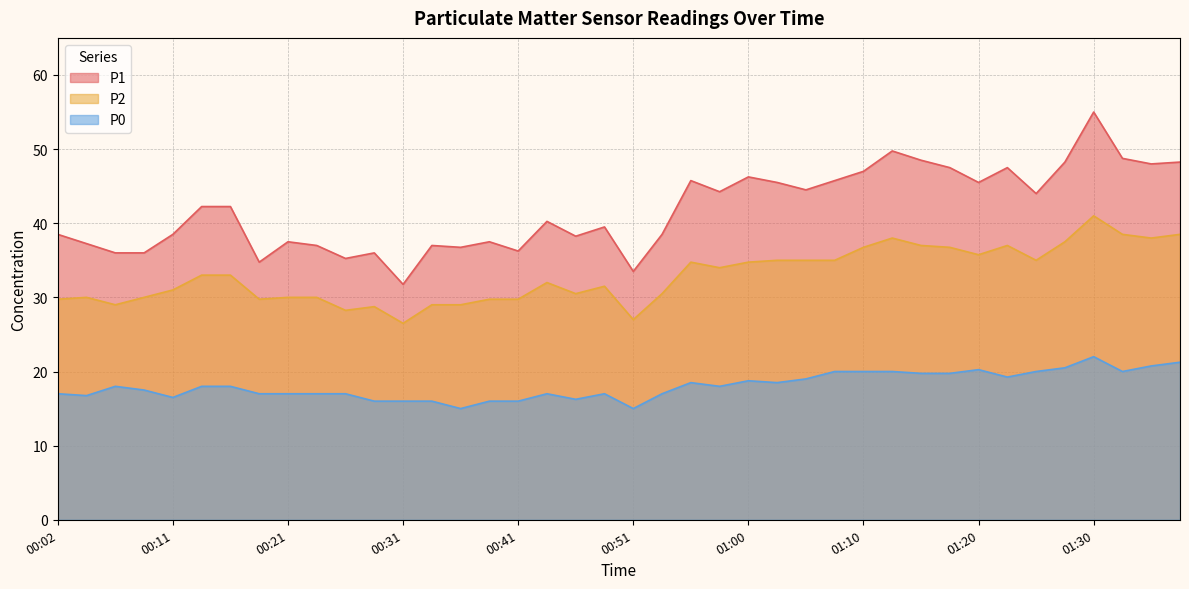

True or false: P2 and P0 cross at least once.

False